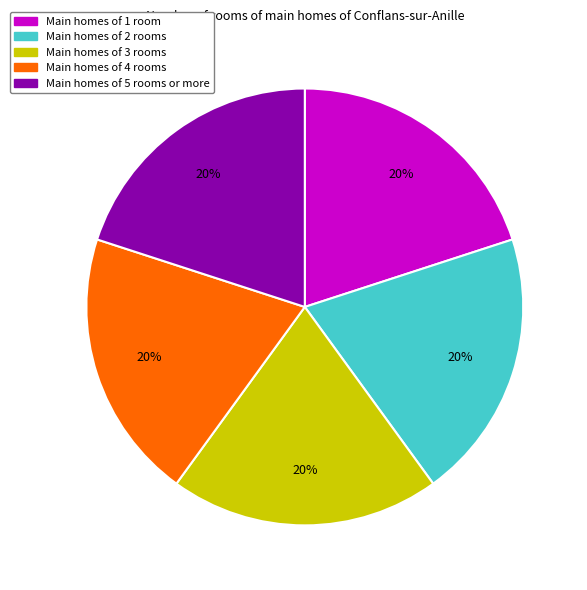

Does any single category account for the majority?

No